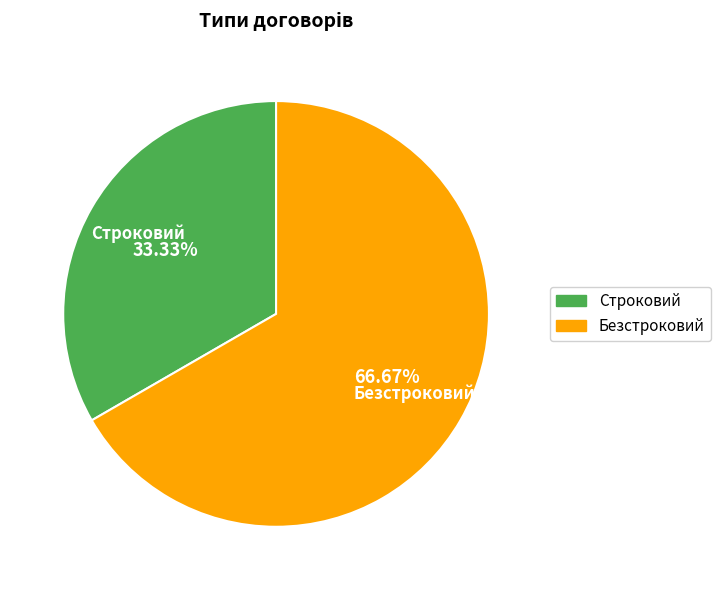

Approximately how many times larger is the value at Строковий compared to Безстроковий?

0.5